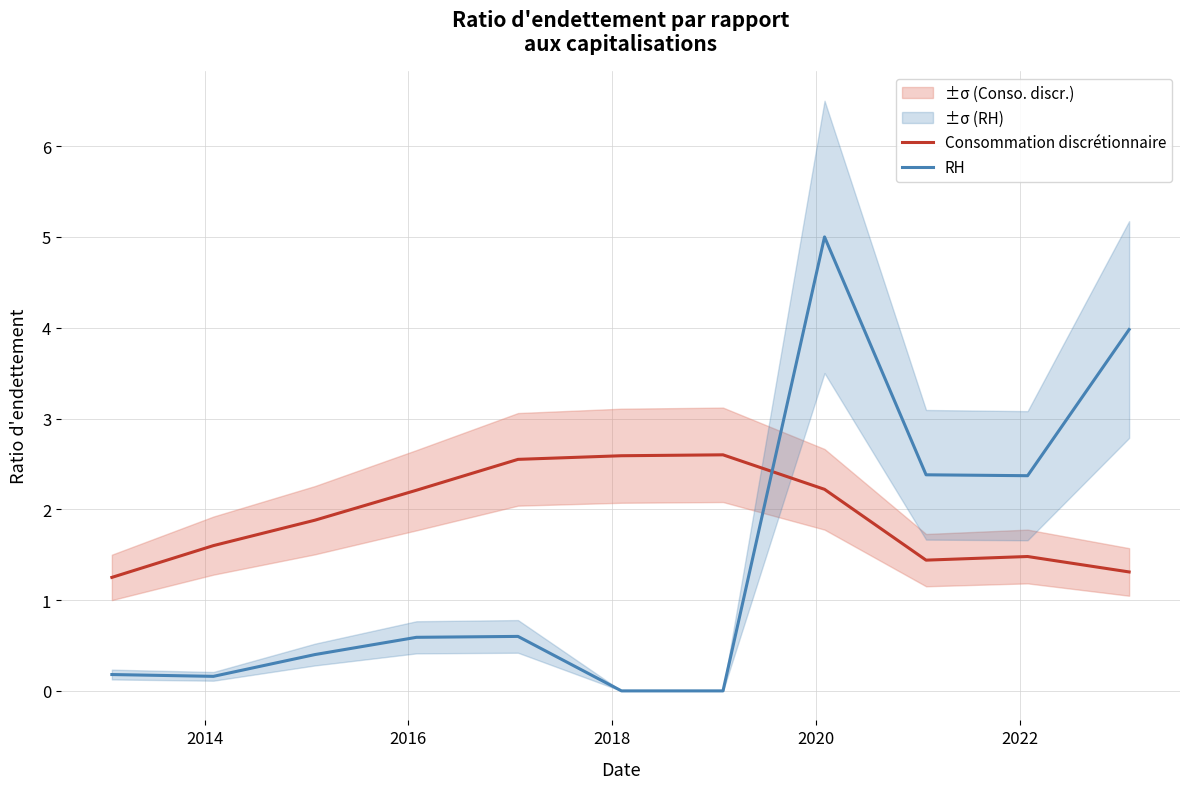

Count the number of categories in the chart.

11